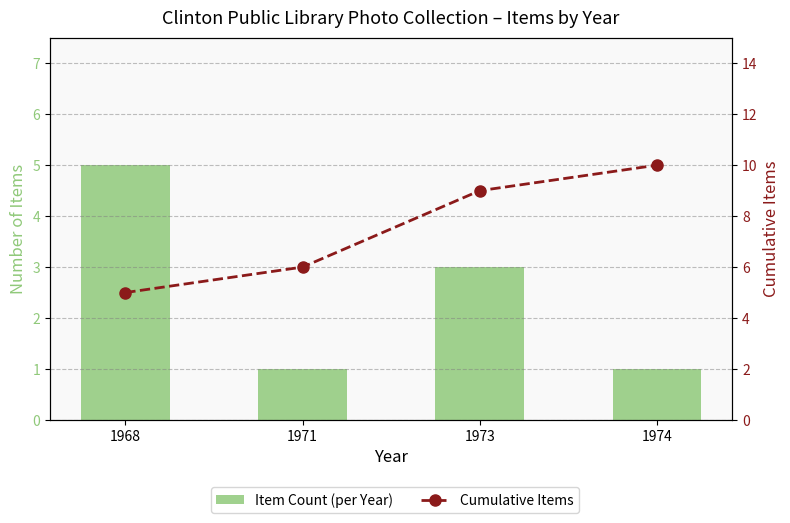

At which label does Cumulative Items reach its peak?

1974